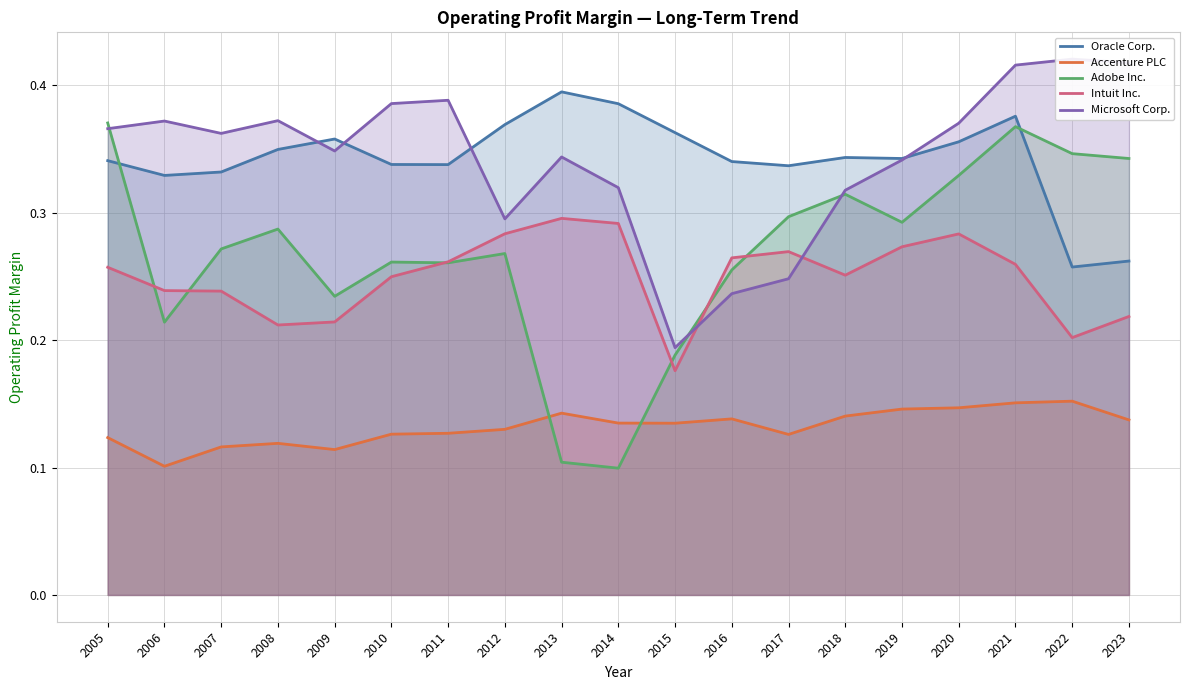

What is the difference between the maximum and minimum values in the Adobe Inc. series?

0.3